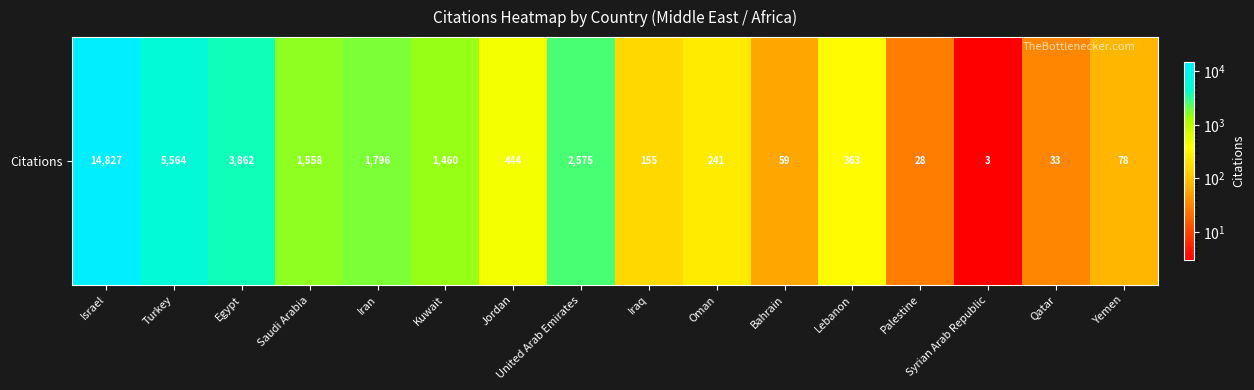

True or false: the data shows 156 at Jordan.

False